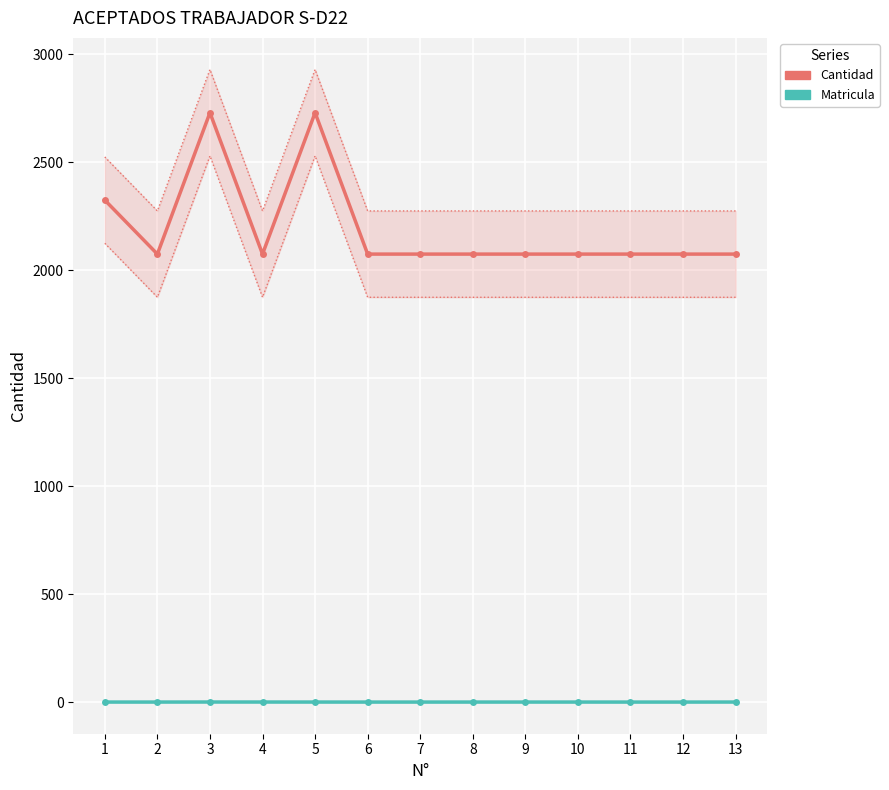

At which category is the sum across all series the highest?

3